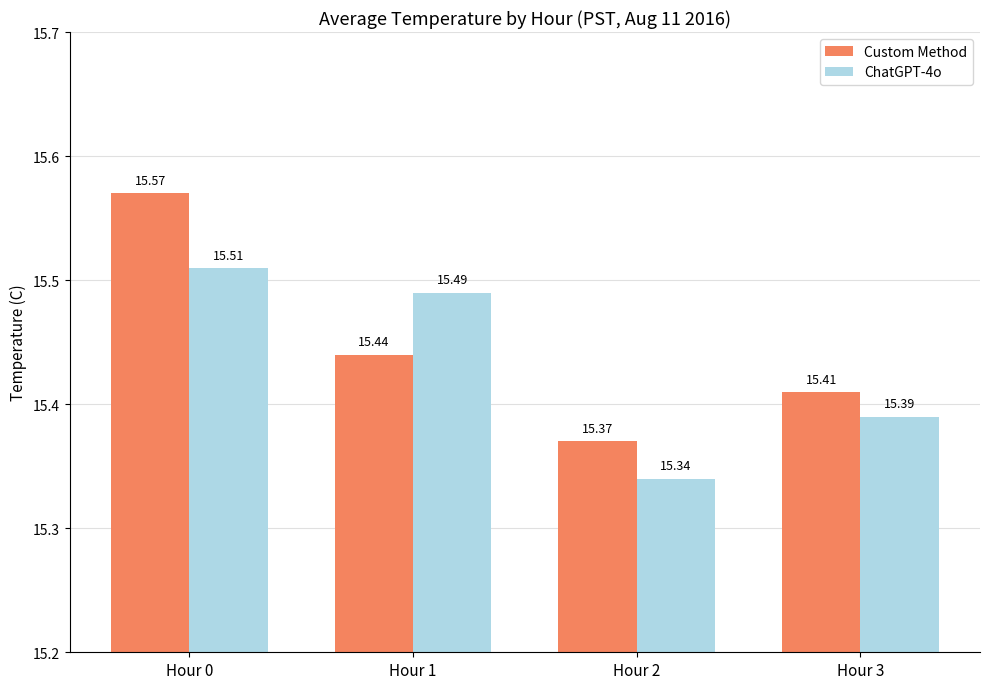

The value of ChatGPT-4o at Hour 2 is 6.6. True or false?

False